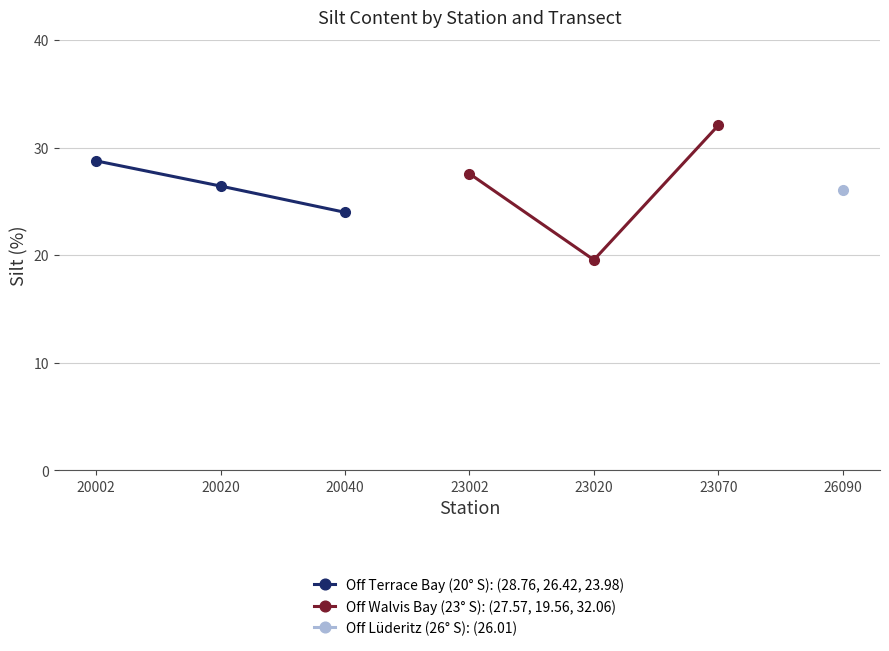

True or false: Off Terrace Bay (20° S): (28.76, 26.42, 23.98) has a value of 28.8 at 20002.

True